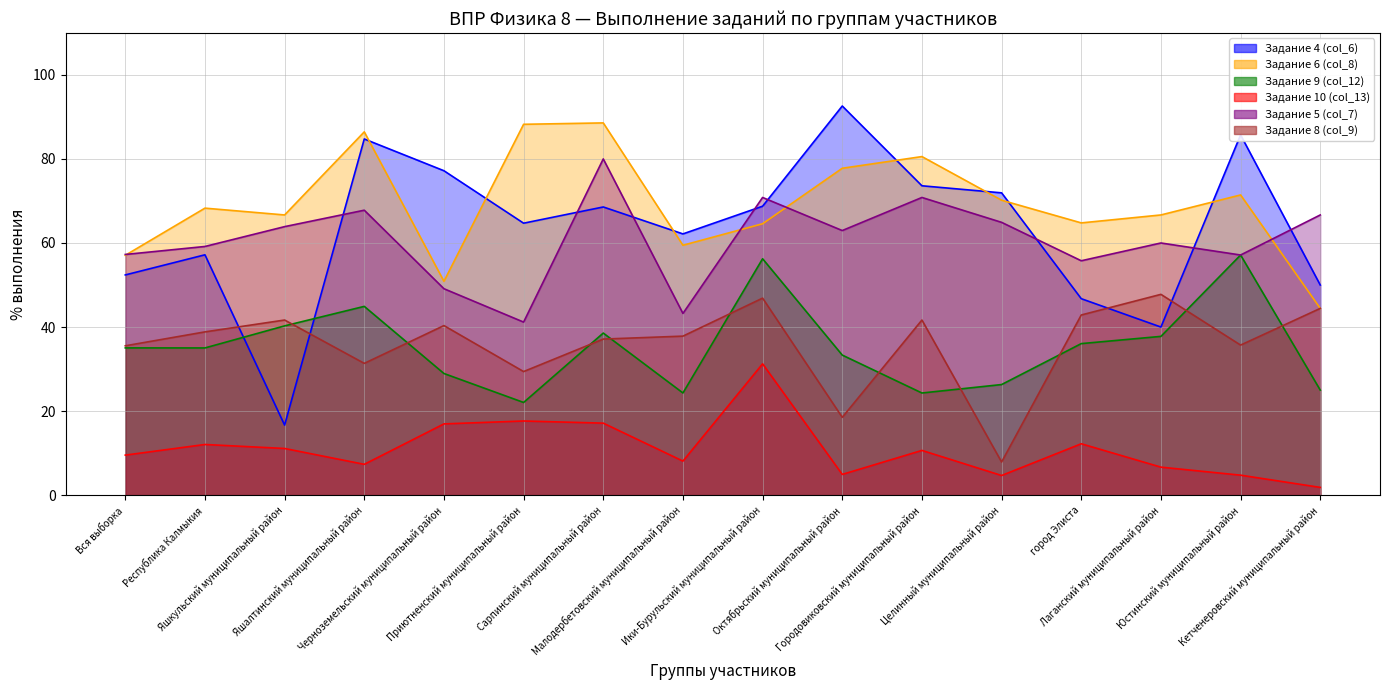

Where is the first local minimum for Задание 5 (col_7)?

Приютненский муниципальный район